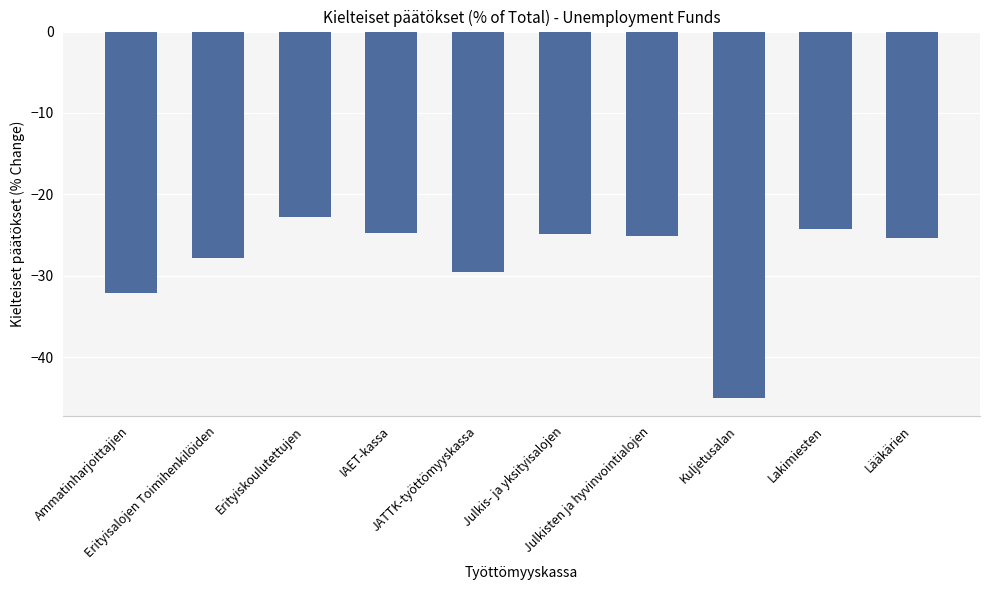

What is the difference between the values at Lääkärien and Julkisten ja hyvinvointialojen?

0.3